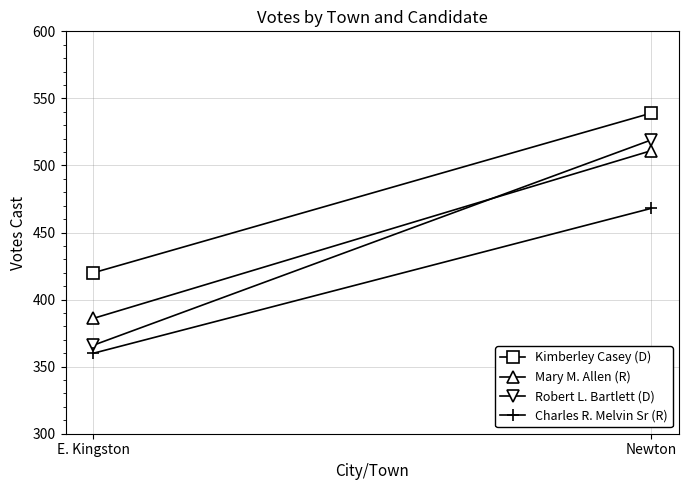

Is it true that Charles R. Melvin Sr (R) equals 360 at E. Kingston?

True